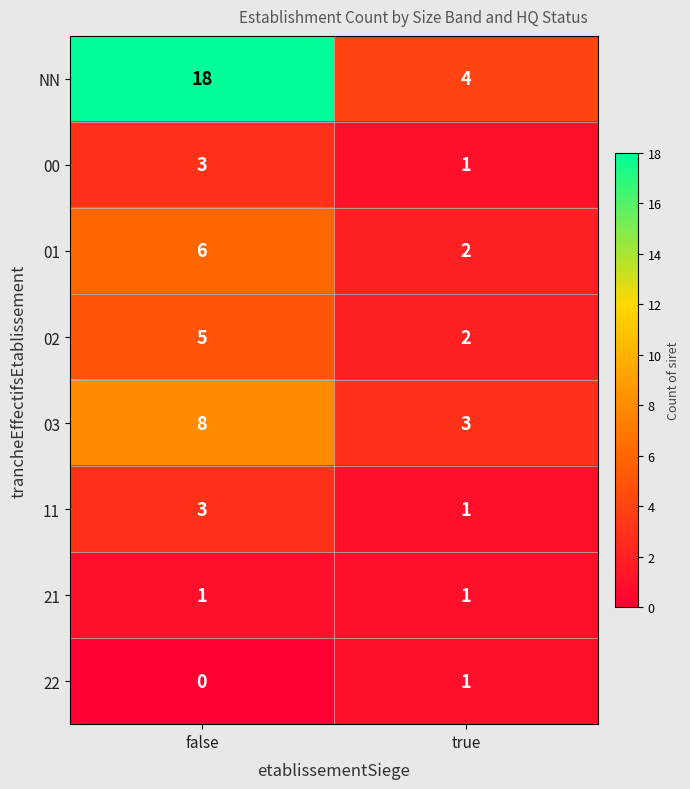

Rank the categories by 01 value from highest to lowest.

false, true